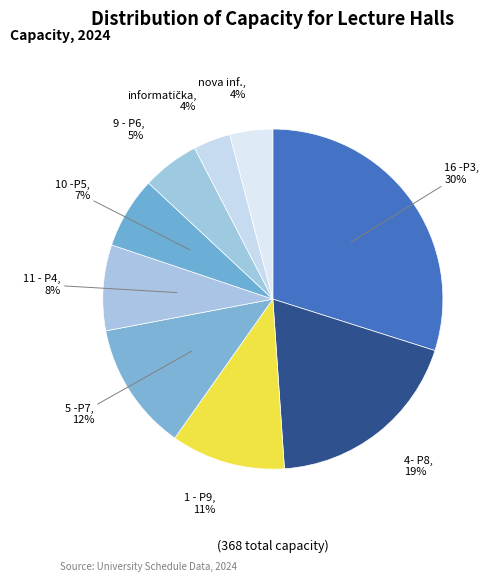

Count the number of slices in the pie.

9